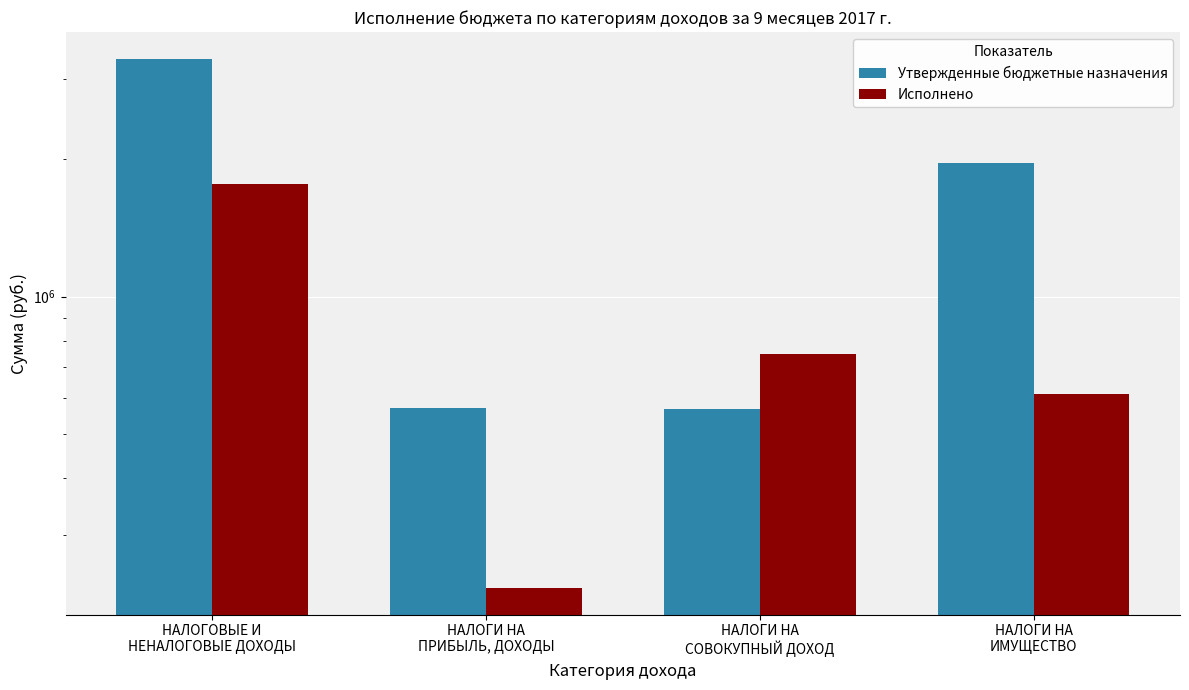

What position from the left is НАЛОГОВЫЕ И
НЕНАЛОГОВЫЕ ДОХОДЫ?

1